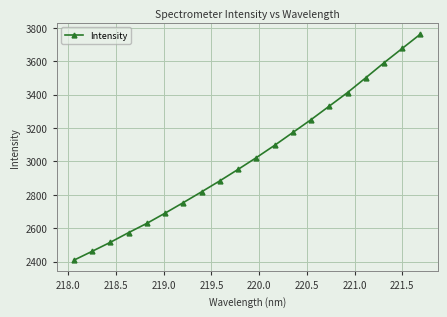

True or false: the data has more than 2 interior local peaks.

False